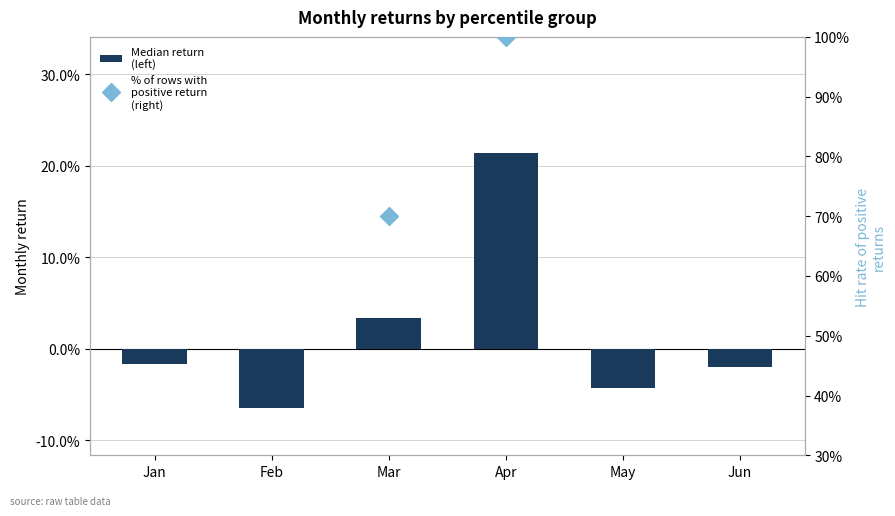

How many groups of bars are there?

6